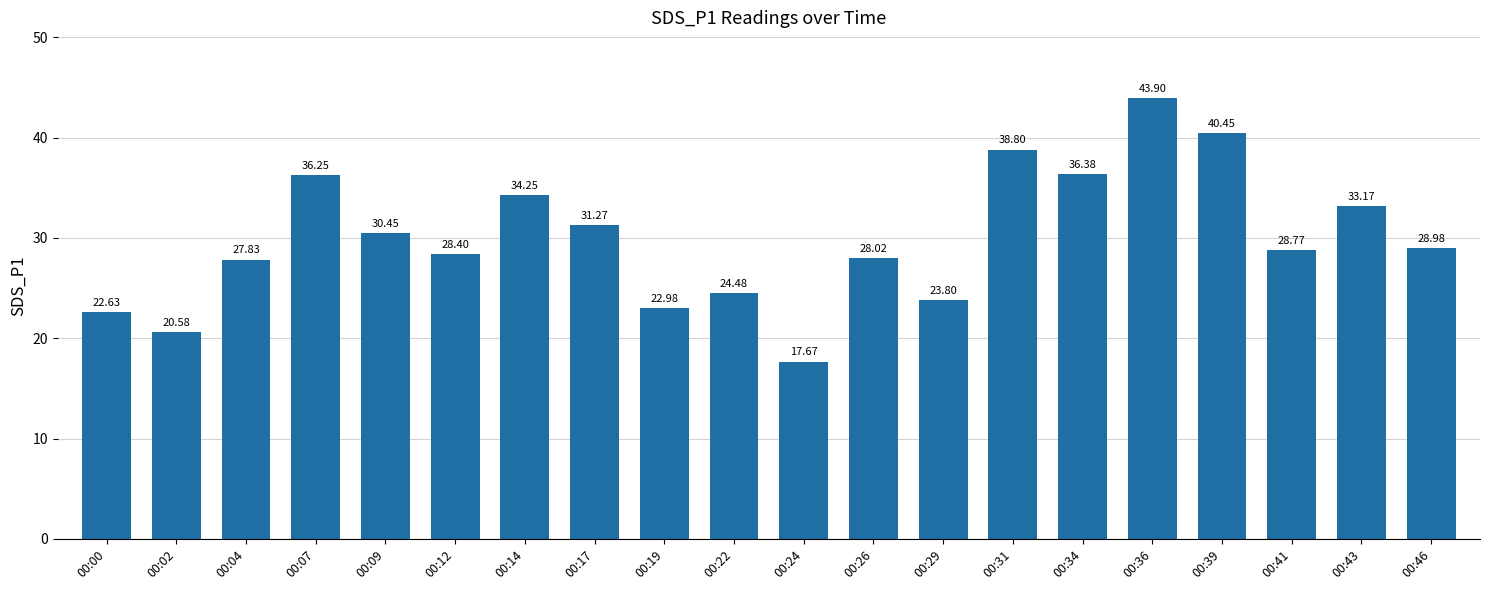

Which has a higher value, 00:09 or 00:07?

00:07